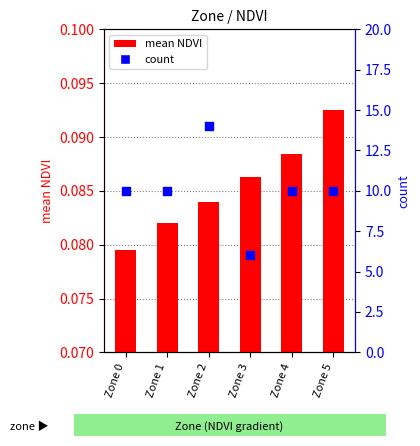

Which series contains the highest Y value?

count